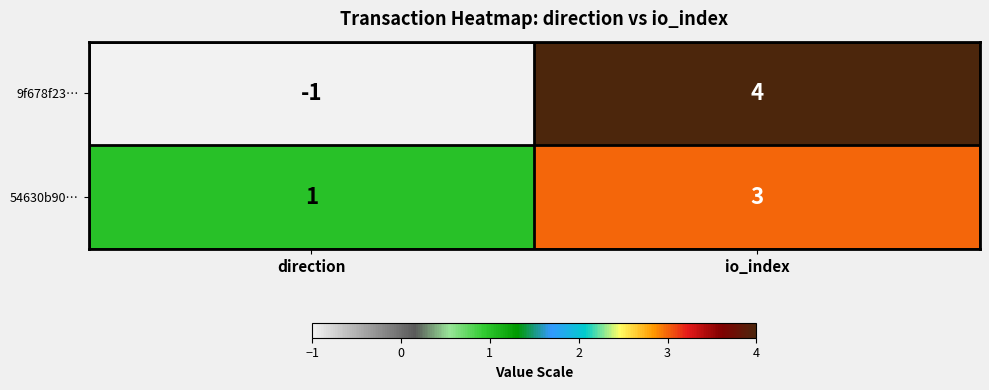

Read the 54630b90… value at io_index.

3